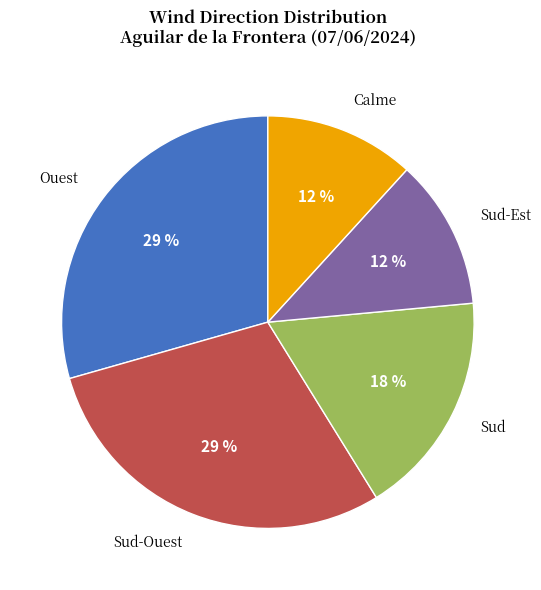

True or false: Sud-Est accounts for 12% of the total.

True